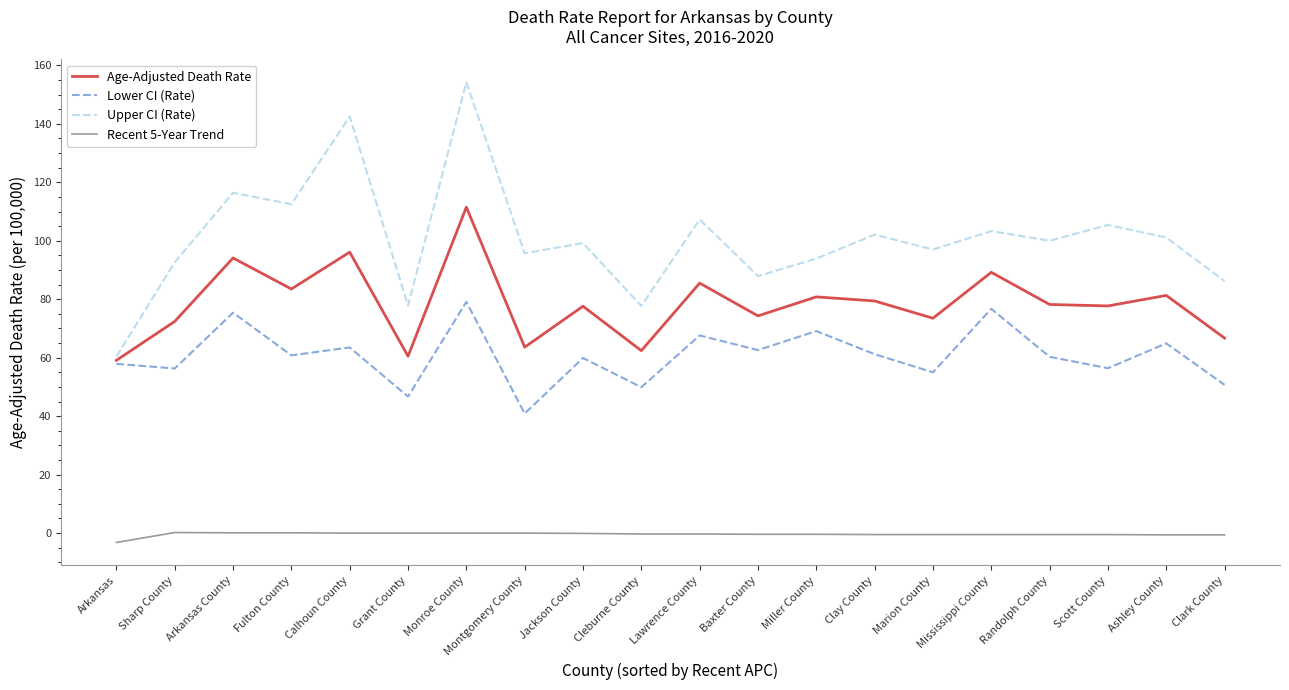

At which category is the sum across all series the highest?

Monroe County